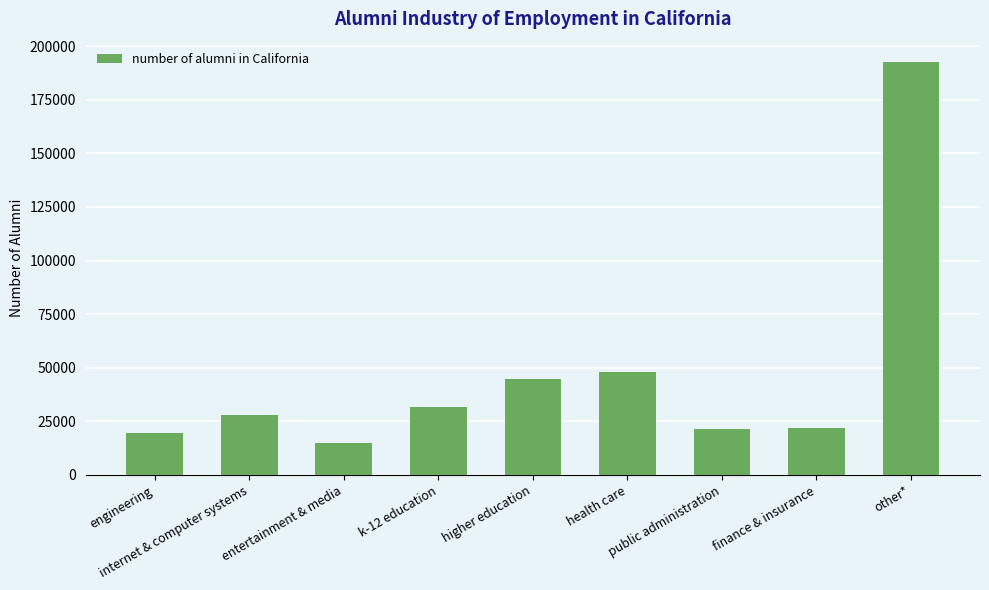

What is the minimum value shown in the chart?

14787